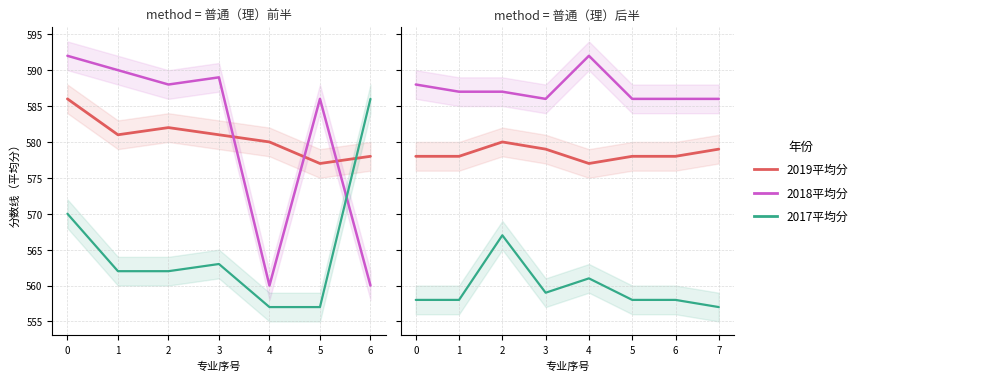

How many interior local valleys does the 2017平均分 series have?

1